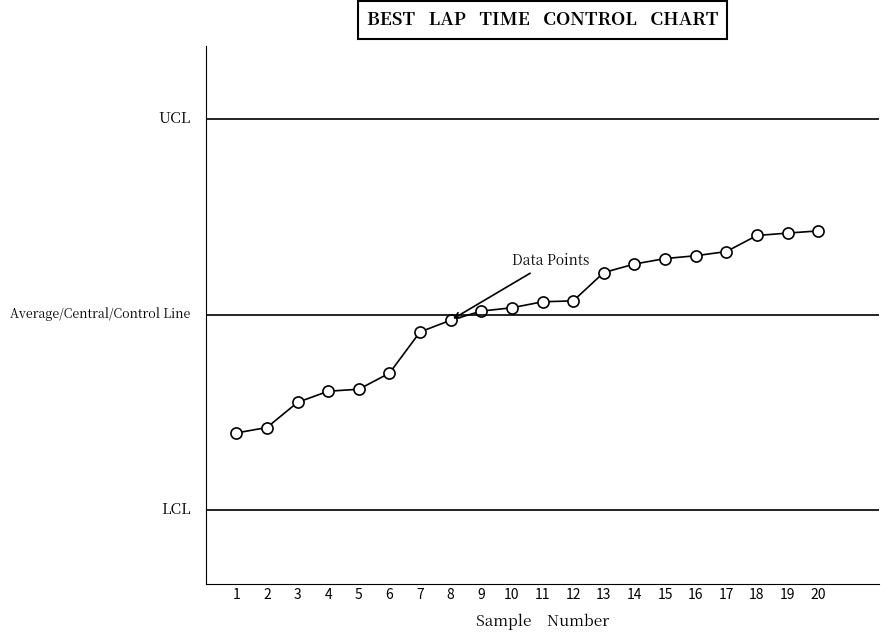

Reading right to left, extract all data points from this chart.

162.2	161.9	161.7	159.9	159.5	159.2	158.6	157.6	154.6	154.5	153.8	153.4	152.4	151.2	146.7	144.9	144.7	143.5	140.8	140.2